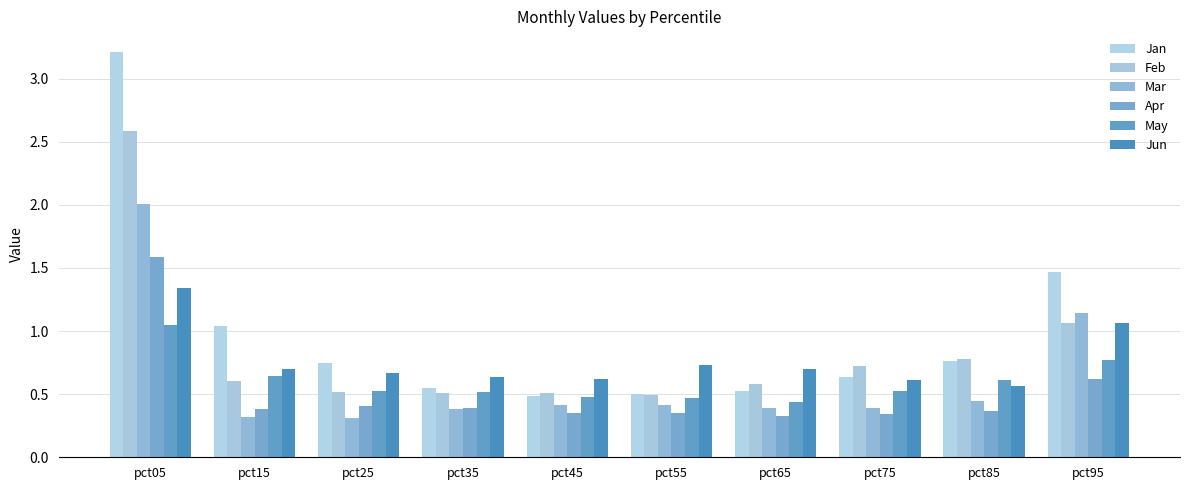

How many series are shown in this chart?

6